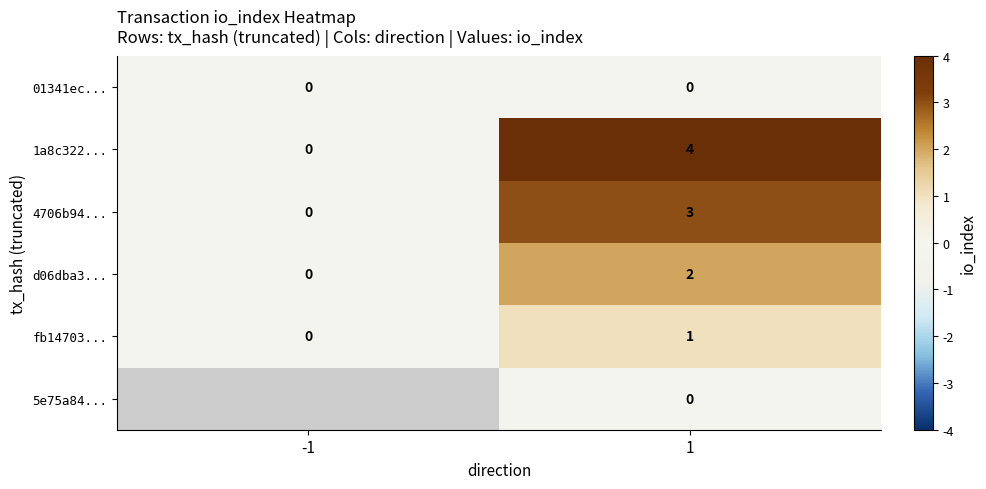

How many data points in 4706b94... are less than 3?

1